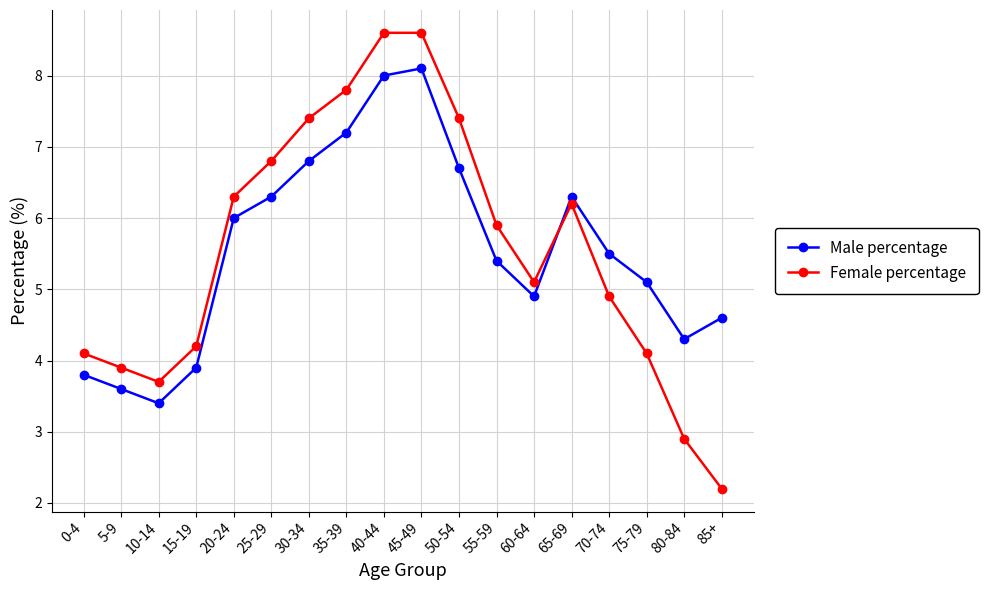

Reading left to right, list all the values displayed in this chart.

Male percentage: 0-4=3.8	5-9=3.6	10-14=3.4	15-19=3.9	20-24=6.0	25-29=6.3	30-34=6.8	35-39=7.2	40-44=8.0	45-49=8.1	50-54=6.7	55-59=5.4	60-64=4.9	65-69=6.3	70-74=5.5	75-79=5.1	80-84=4.3	85+=4.6
Female percentage: 0-4=4.1	5-9=3.9	10-14=3.7	15-19=4.2	20-24=6.3	25-29=6.8	30-34=7.4	35-39=7.8	40-44=8.6	45-49=8.6	50-54=7.4	55-59=5.9	60-64=5.1	65-69=6.2	70-74=4.9	75-79=4.1	80-84=2.9	85+=2.2